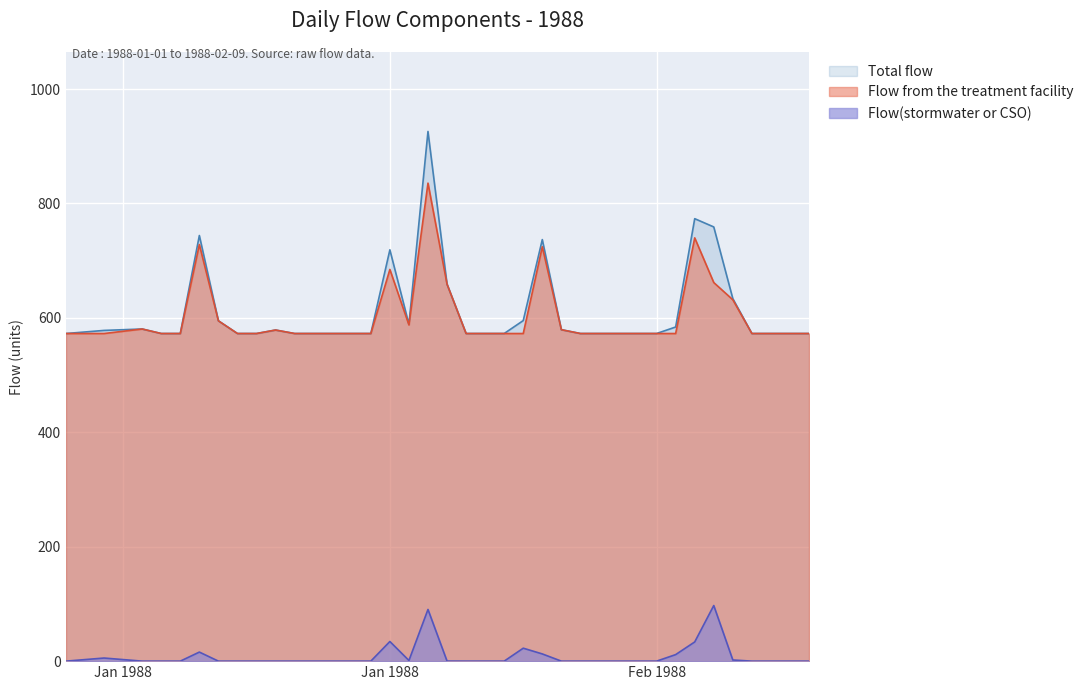

Count the number of categories in the chart.

38